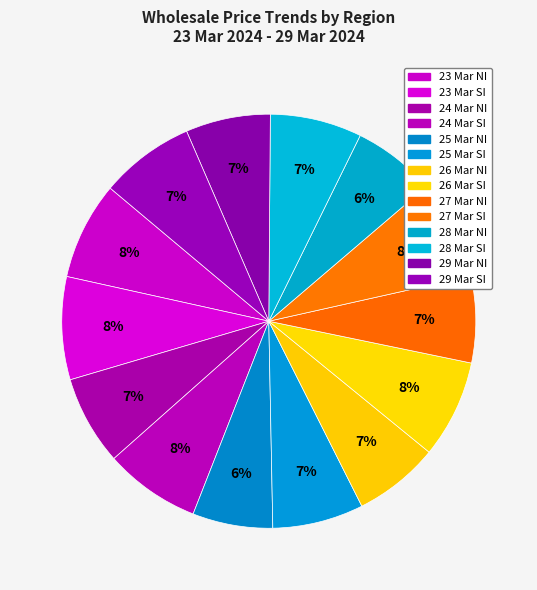

The 24 Mar NI slice represents 15% of the pie. True or false?

False